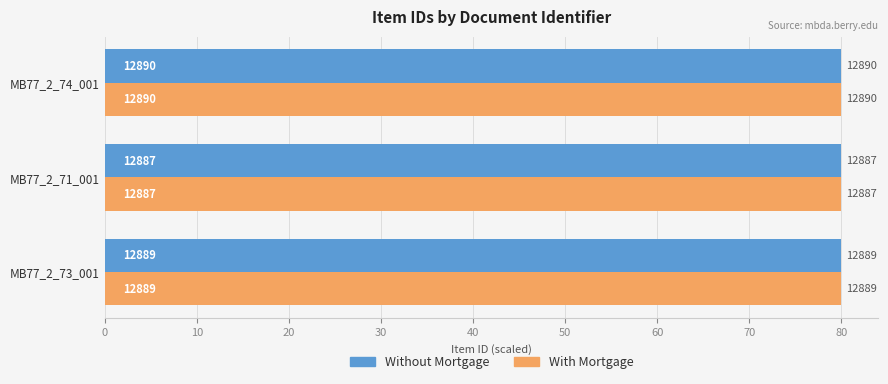

What are all the series names shown in the legend?

Without Mortgage, With Mortgage